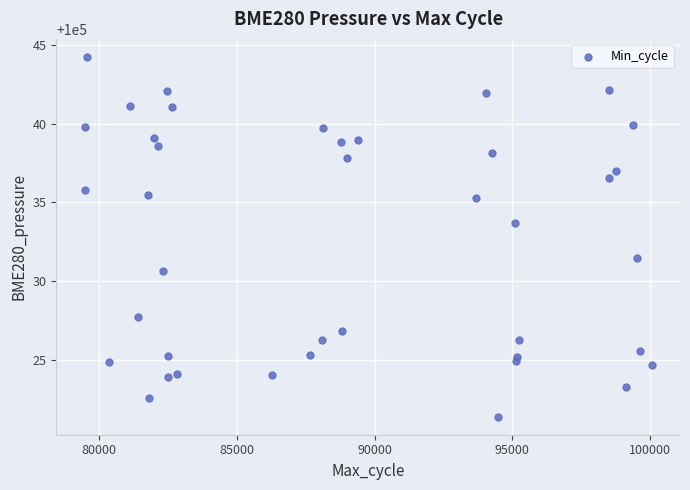

What is the range of Y values (max minus min)?

22.9